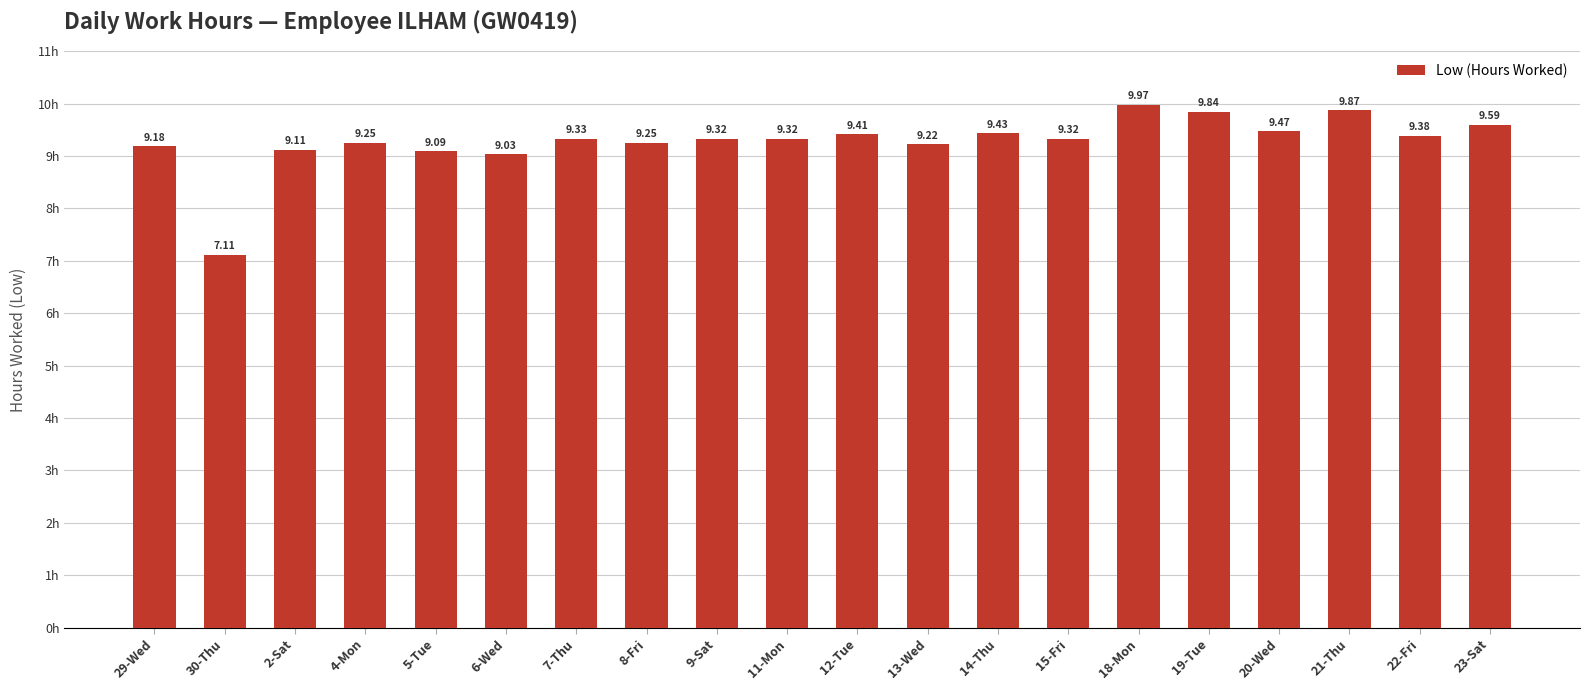

What is the ratio of the value at 12-Tue to the value at 29-Wed?

1.0